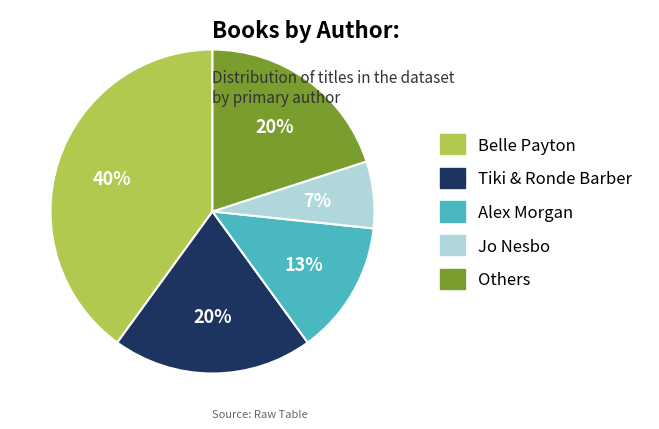

To the nearest percent, what is the average slice percentage?

20%